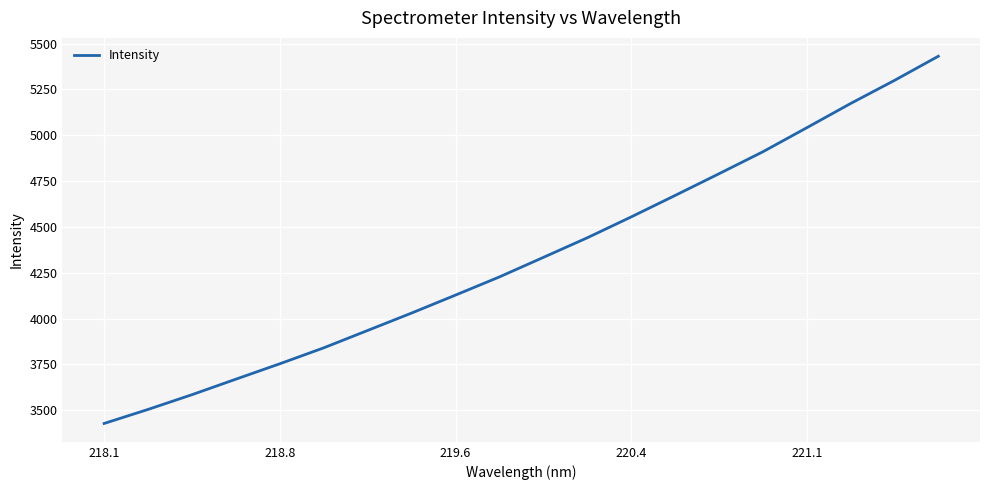

What is the difference between the maximum and minimum values?

2003.6